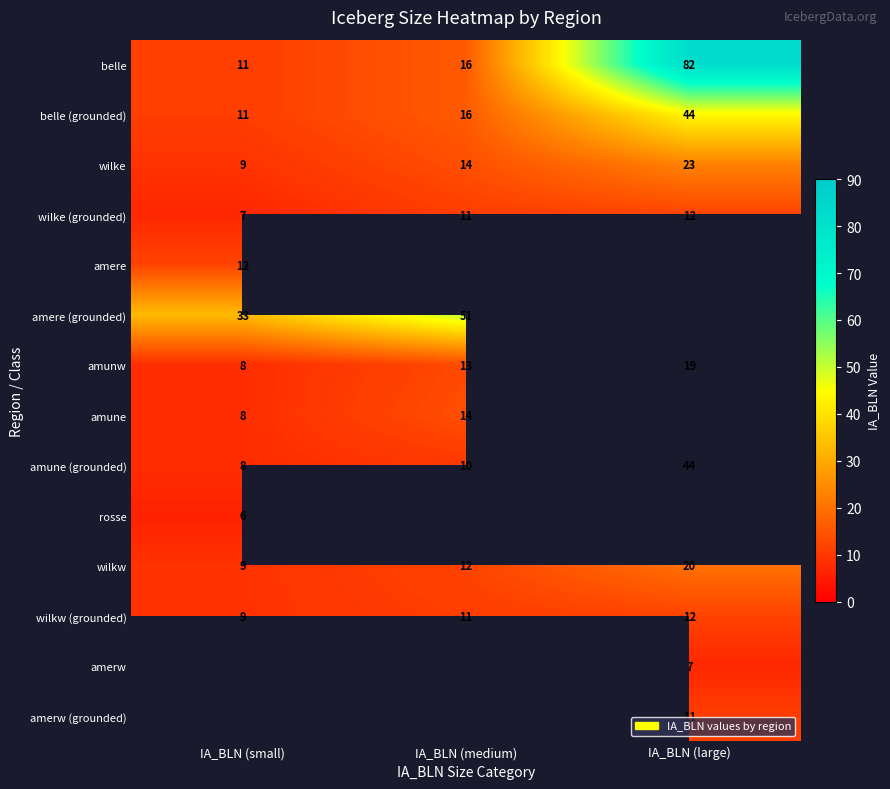

Which category has the highest value in the wilke series?

IA_BLN (large)